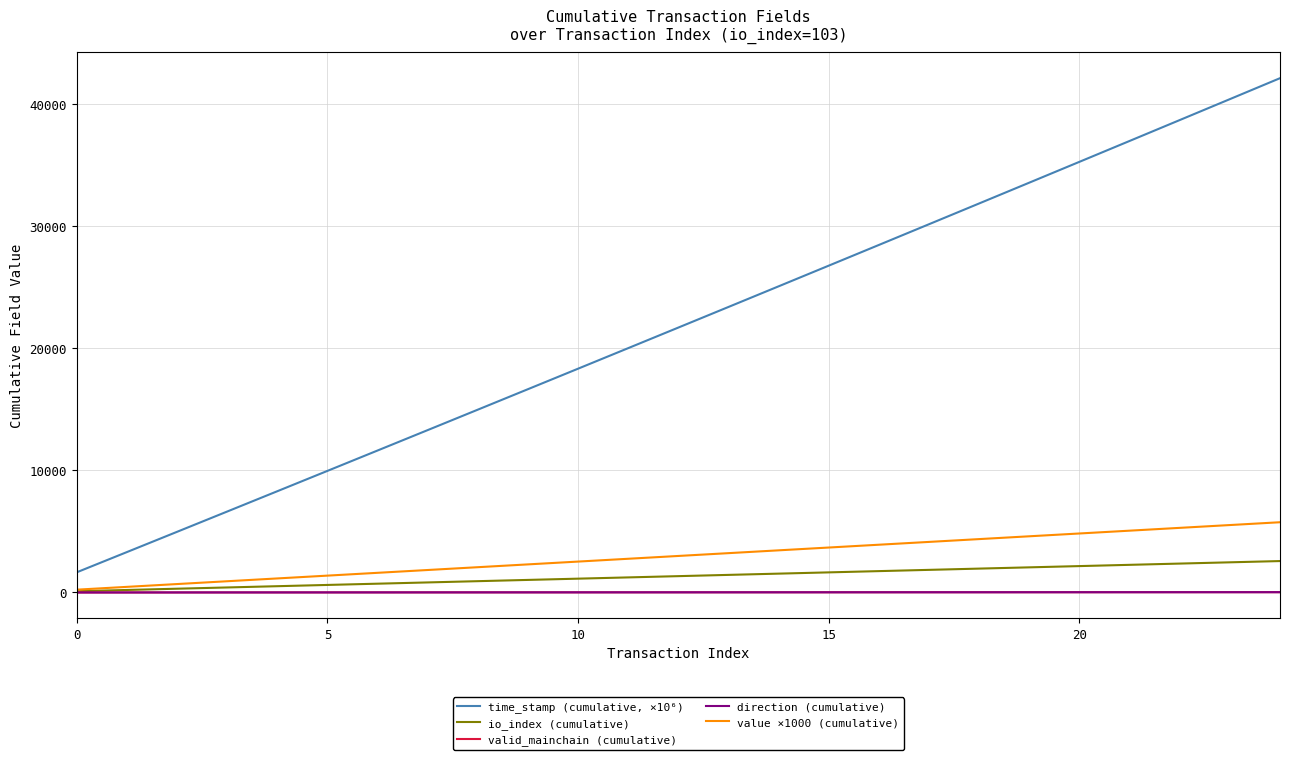

What is the maximum value shown in the chart?

42150.7